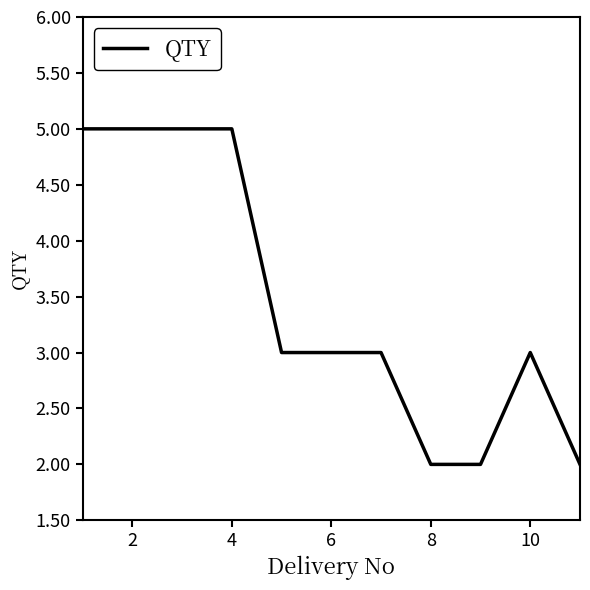

What is the greatest value displayed?

5